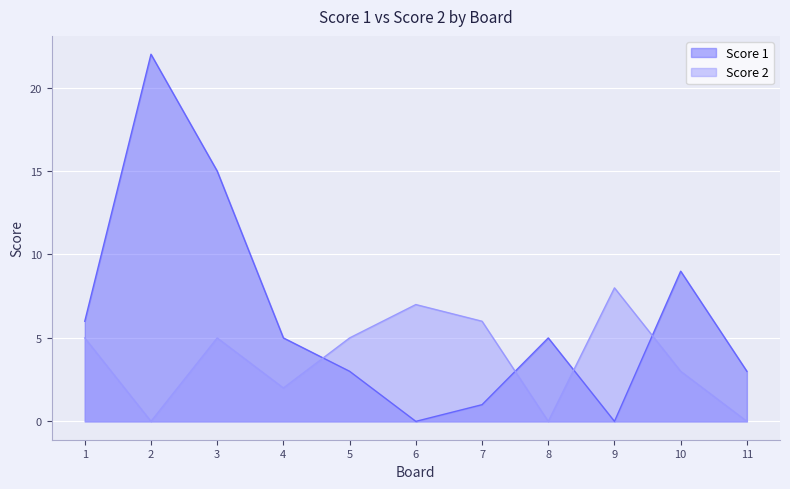

Where is the first local minimum for Score 2?

2